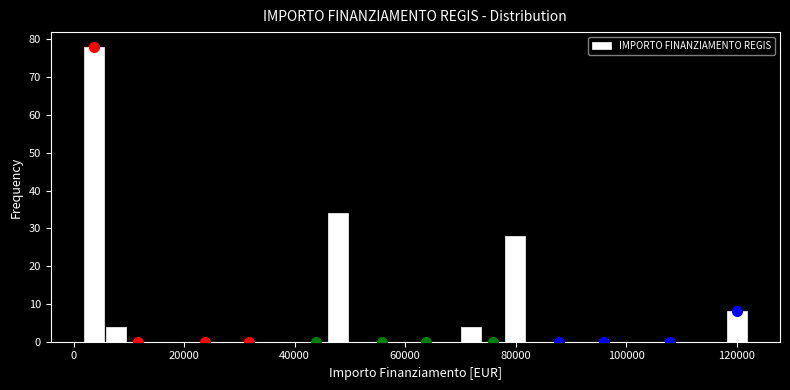

Read against the x-axis, roughly where is the centre of the tallest bar?

4000